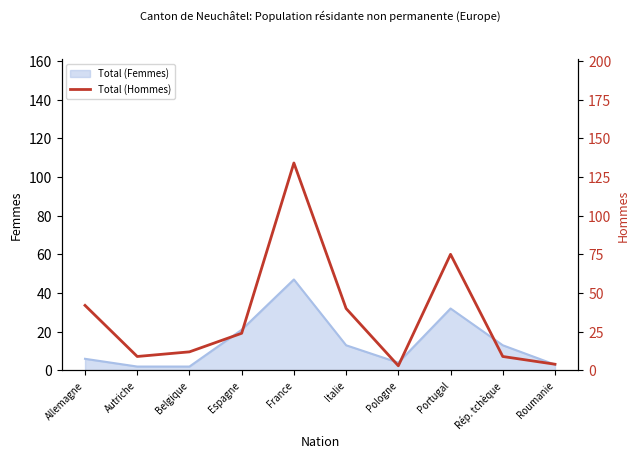

At which label does Total (Femmes) reach its peak?

France